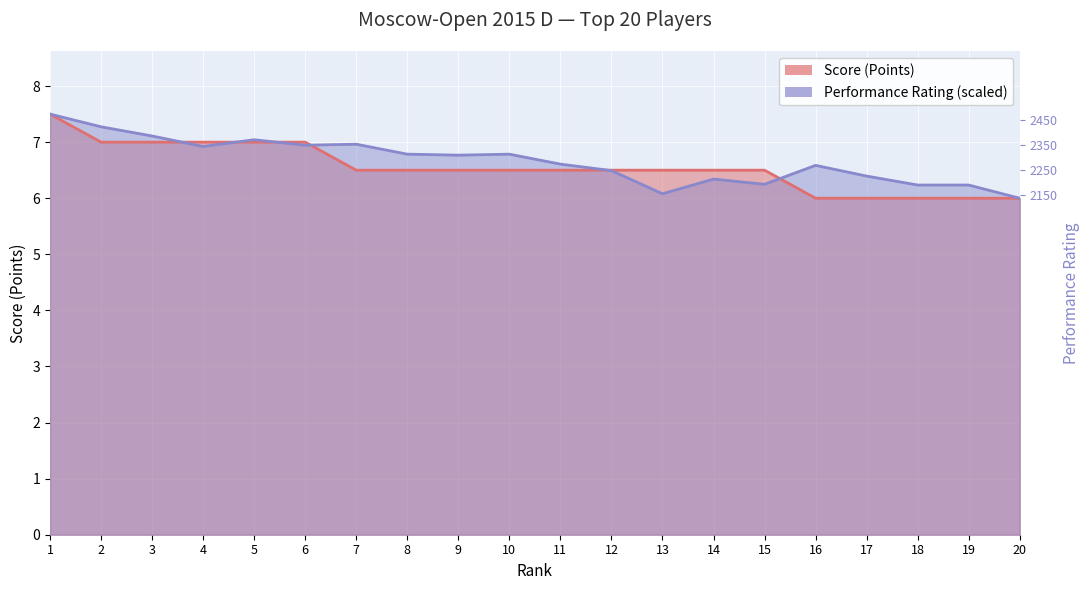

True or false: Performance Rating and Score (Points) cross at least once.

True